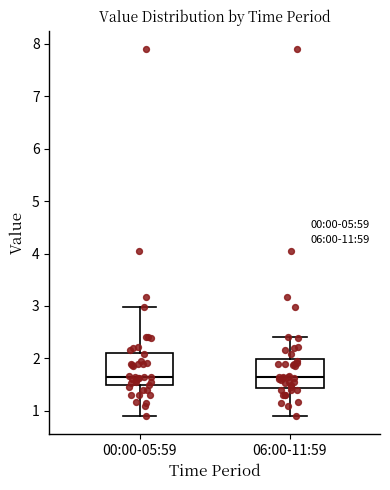

Where does the lower whisker of the box for 00:00-05:59 end on the y-axis? The values are not printed on the chart, so give them approximately, as read against the axis.

0.9